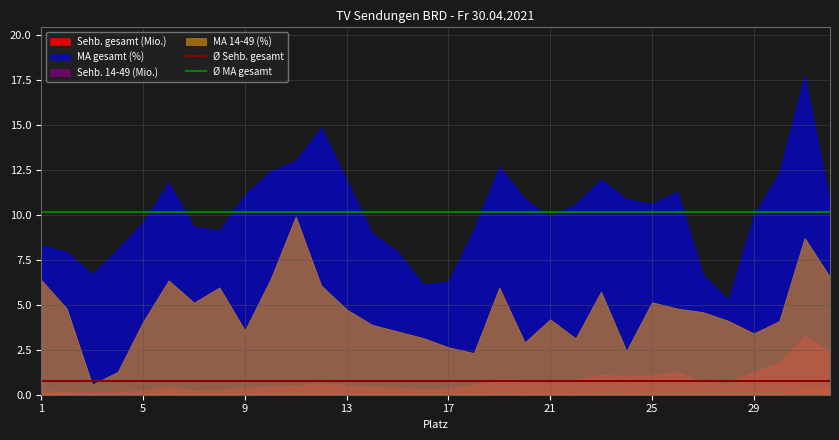

Which label corresponds to the smallest value in the chart?

1